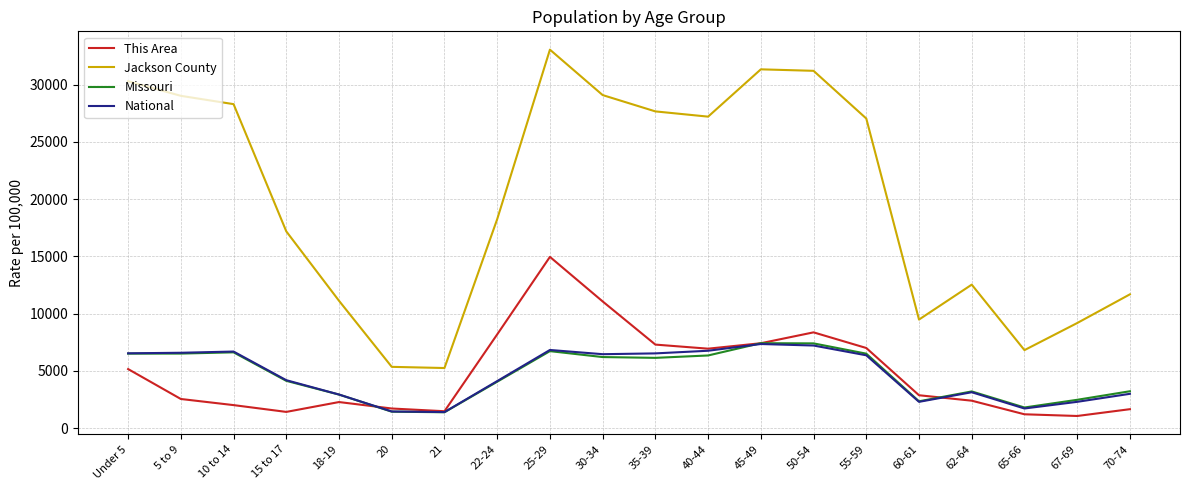

Read the Jackson County value at 55-59.

27049.4